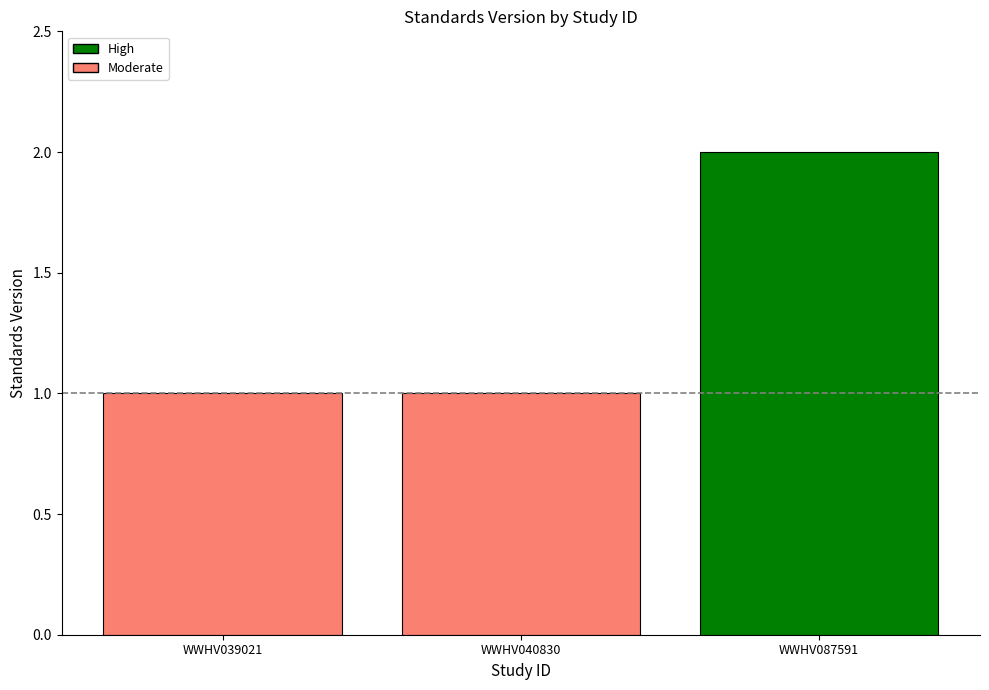

How many data points are above 1?

1